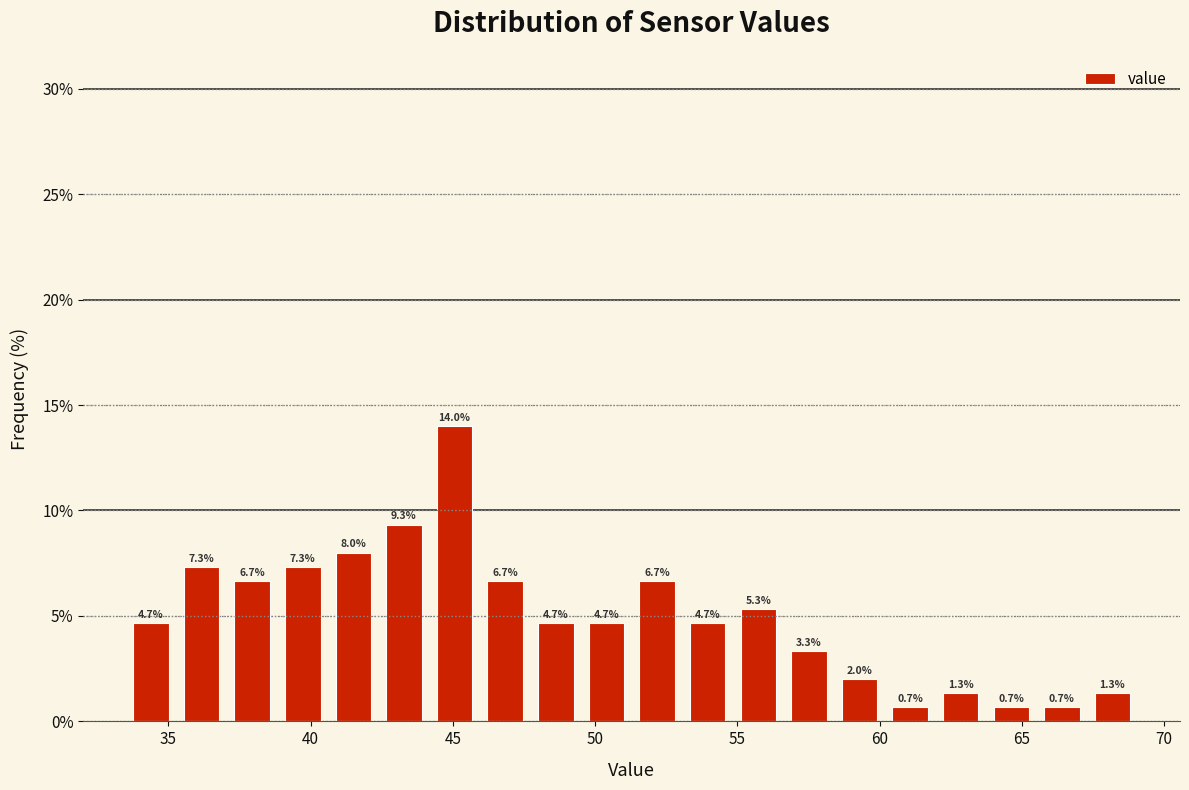

Around what value on the x-axis is the tallest bar? Give the approximate position of its centre, as read against the axis.

45.0